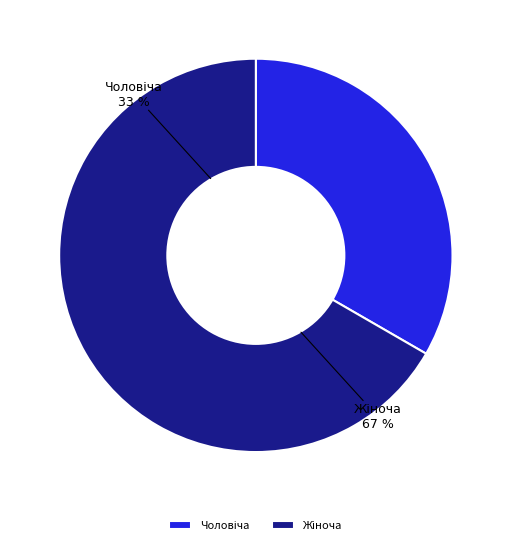

Which category accounts for the majority?

Жіноча